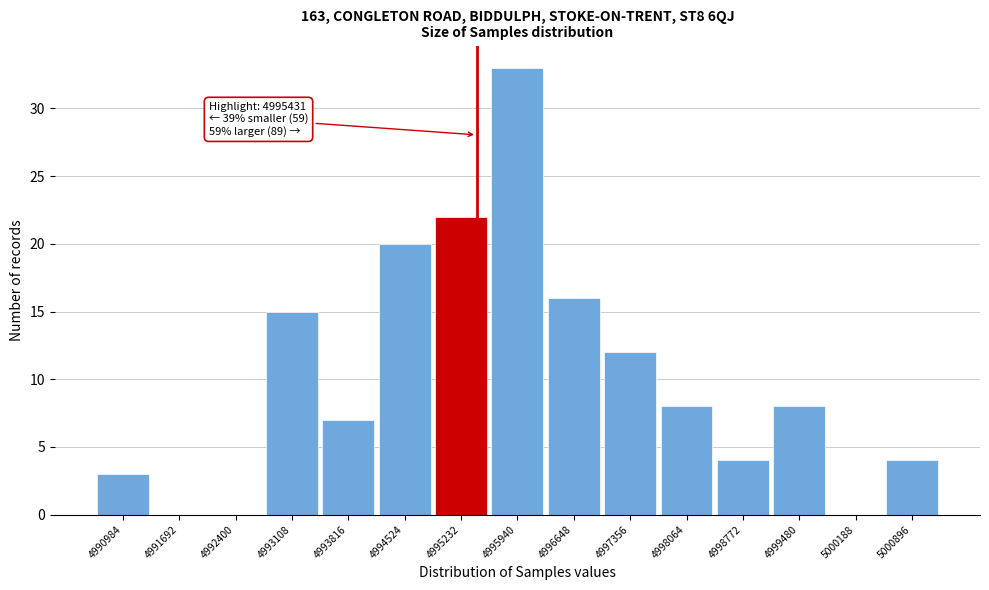

Which range on the x-axis has the tallest bar?

4995600 to 4996300